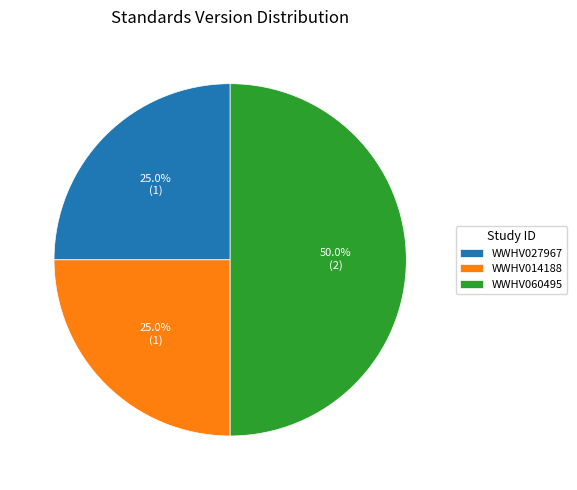

What percentage is the WWHV027967 slice, to the nearest percent?

25%